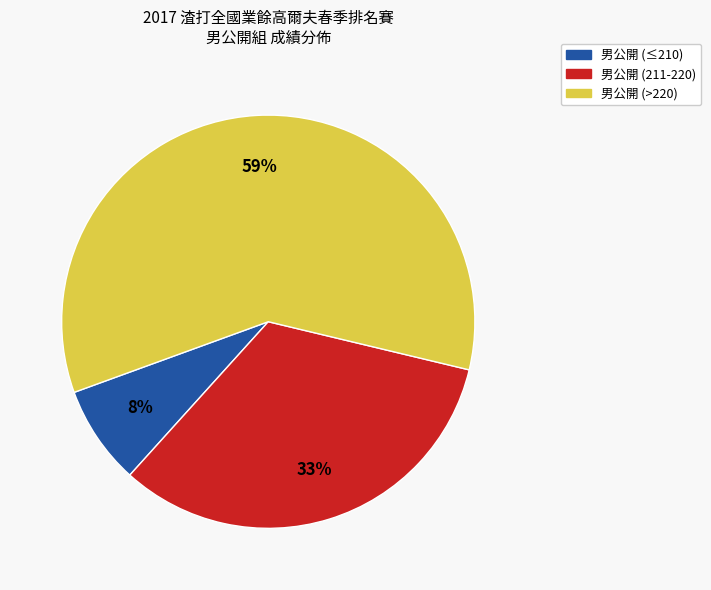

To the nearest percent, what is the average slice percentage?

33%